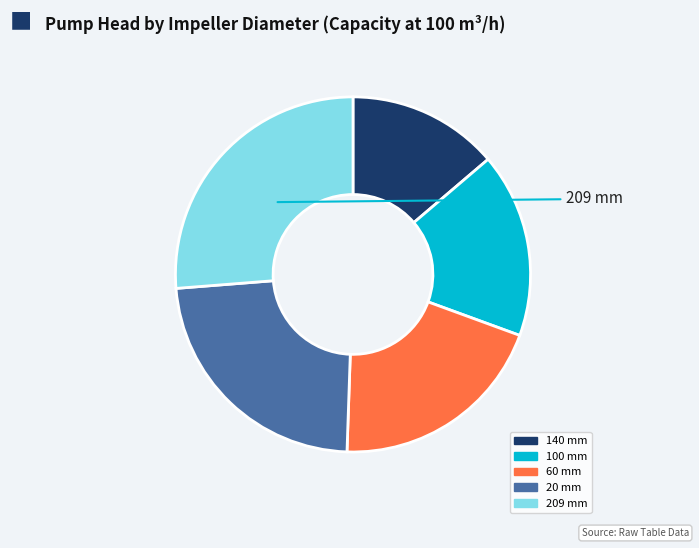

Is it true that 100 mm is 17% of the pie?

True